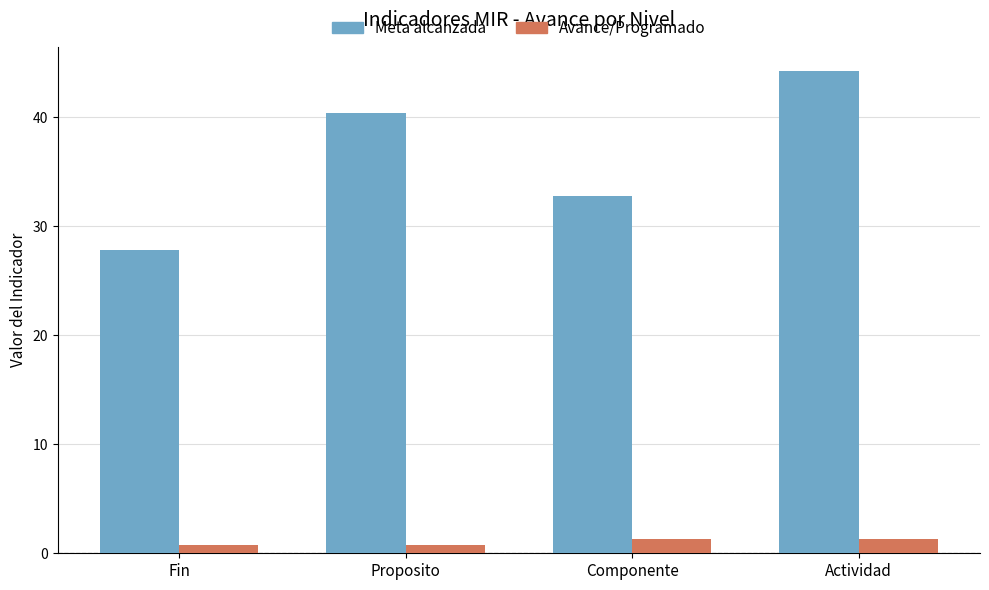

Where does the Meta alcanzada series first go above 40?

Proposito